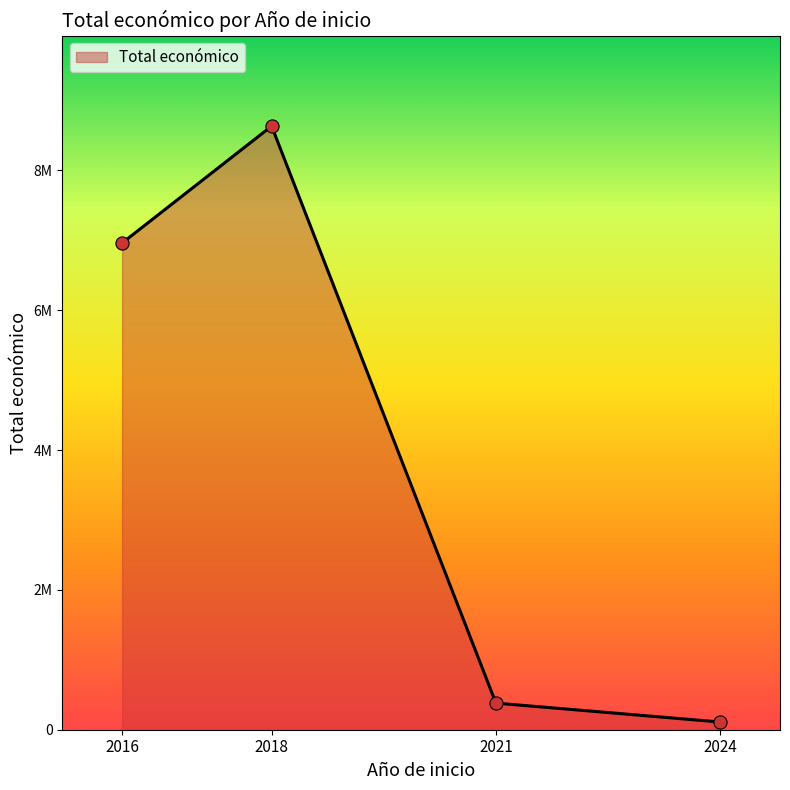

Which has a higher value, 2021 or 2018?

2018